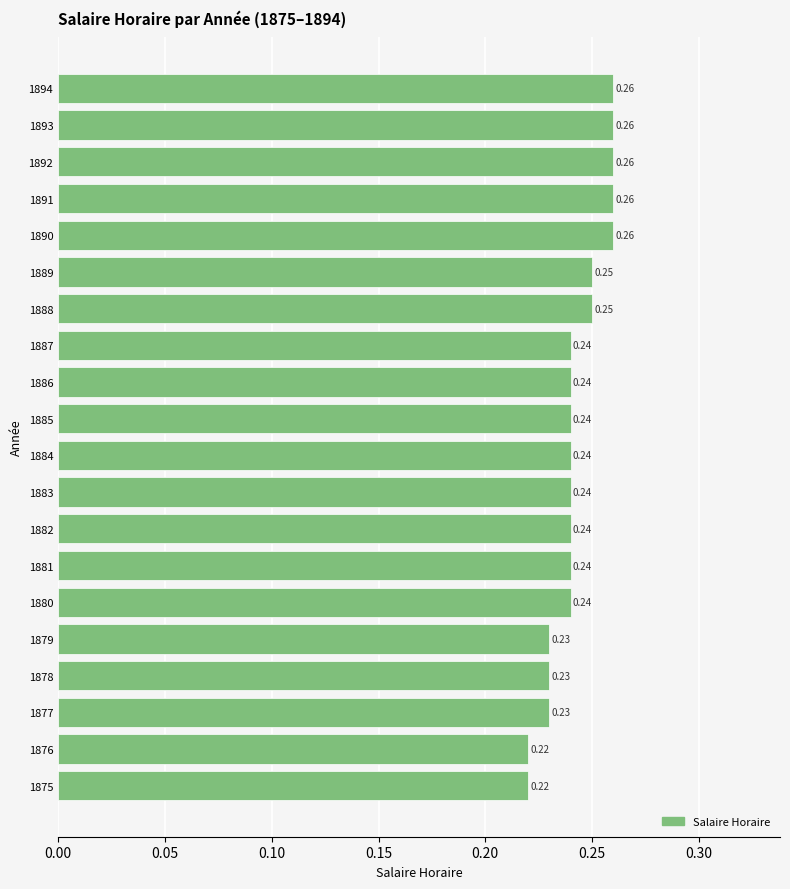

What is the sum of the values at 1890 and 1894?

0.5